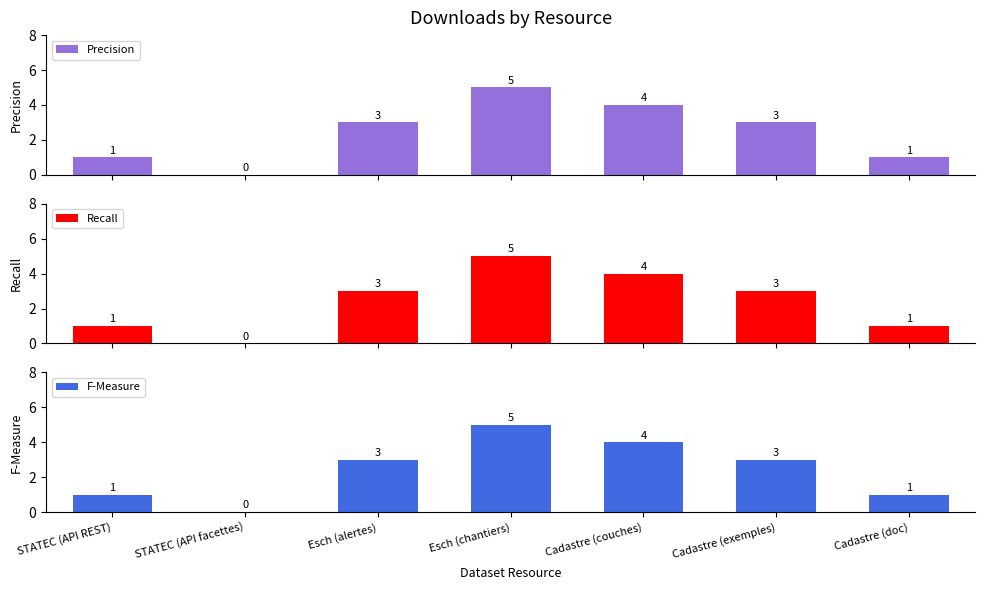

The value of Precision at Esch (alertes) is 4. True or false?

False